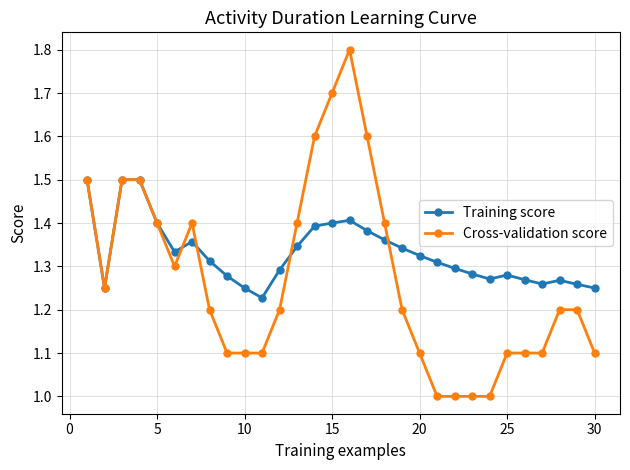

Which series has the widest spread of values?

Cross-validation score